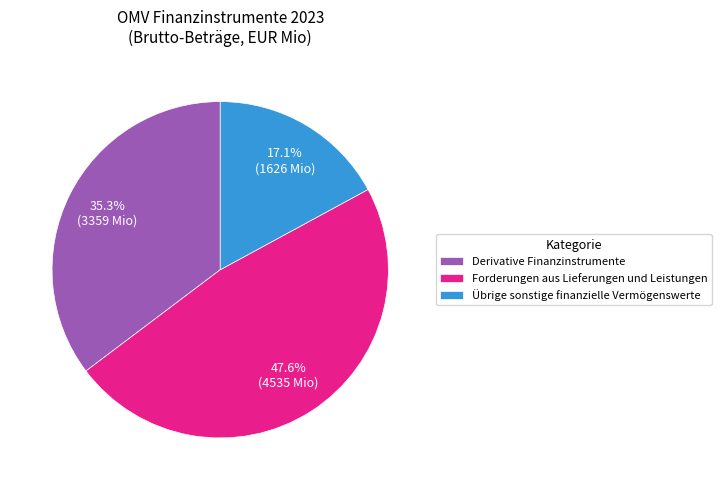

Count the number of slices in the pie.

3